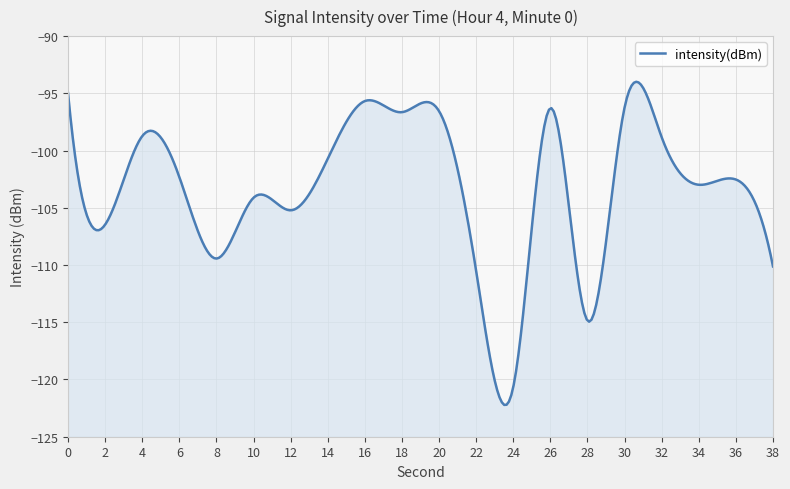

Which label corresponds to the smallest value in the chart?

24